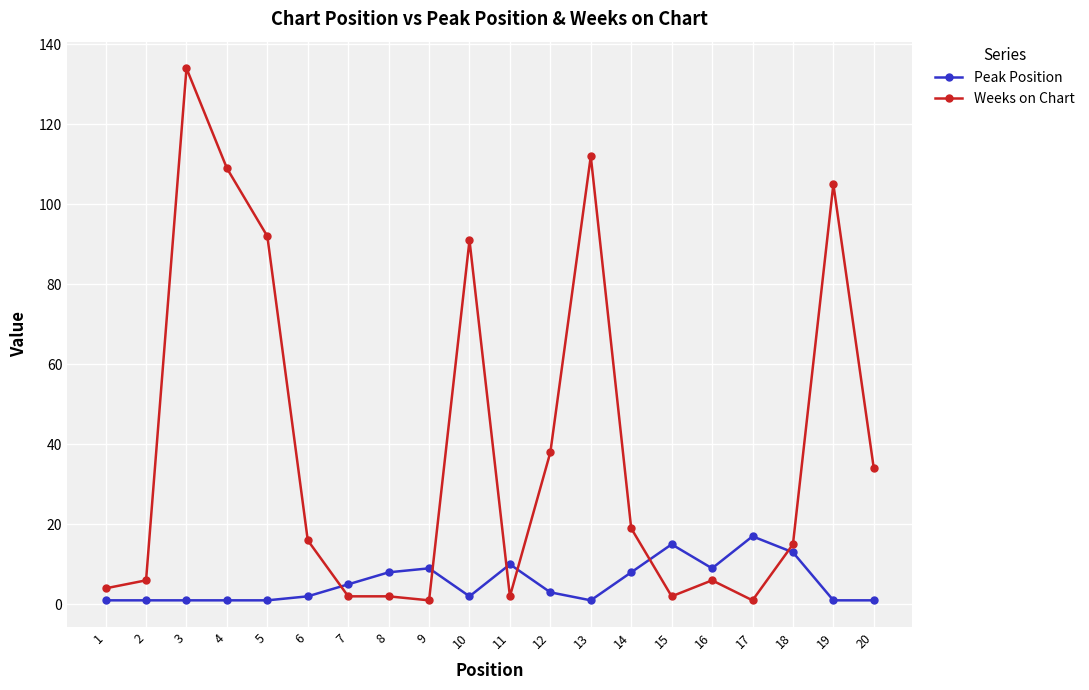

Reading left to right, extract all data points from this chart.

Peak Position: 1	1	1	1	1	2	5	8	9	2	10	3	1	8	15	9	17	13	1	1
Weeks on Chart: 4	6	134	109	92	16	2	2	1	91	2	38	112	19	2	6	1	15	105	34